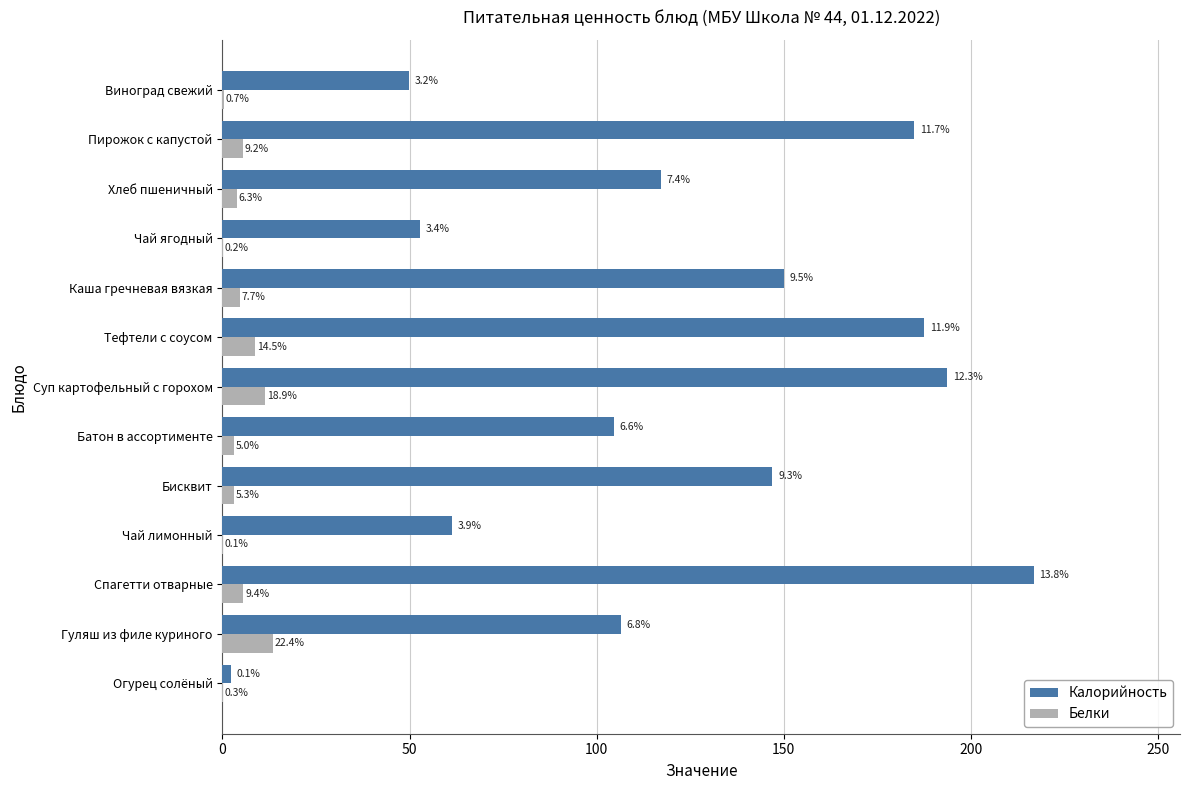

What are all the series names shown in the legend?

Калорийность, Белки